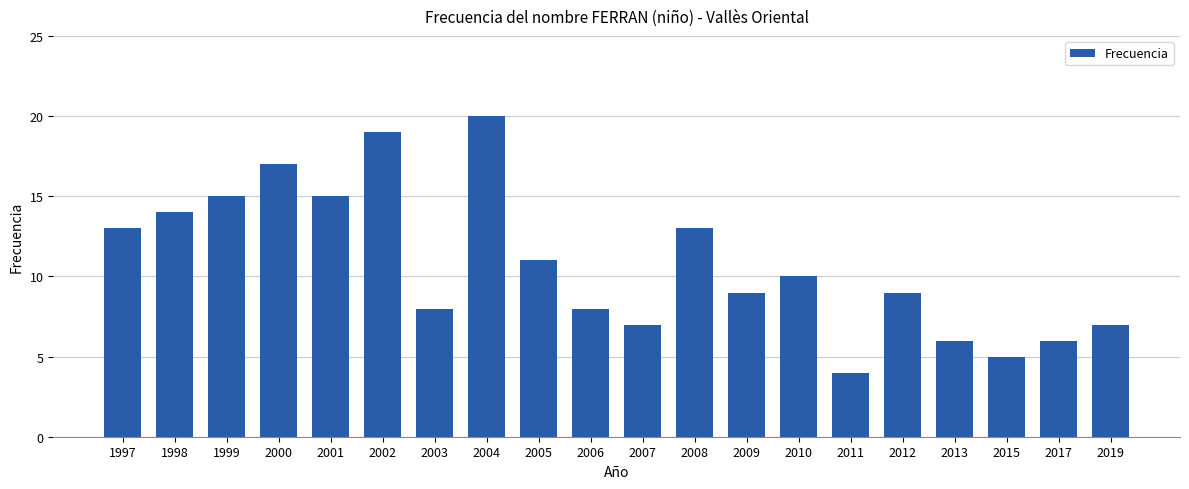

What is the value of the 19th bar from the left?

6